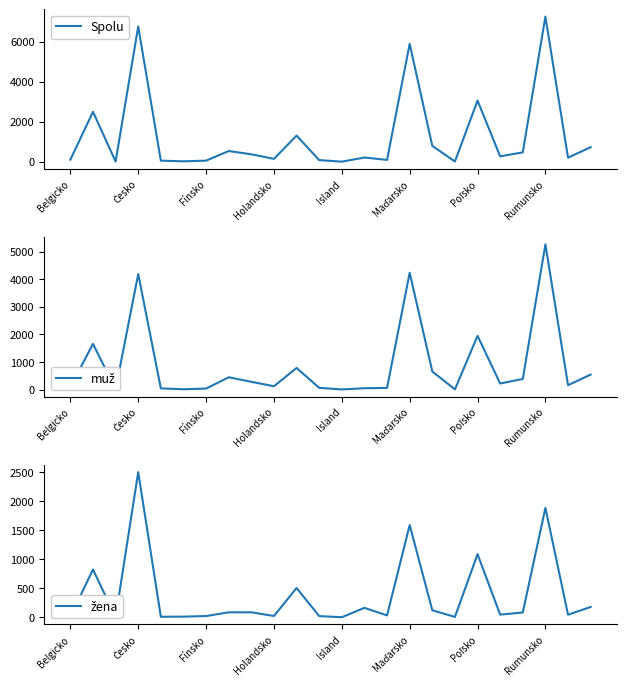

What is the average value of the muž series?

885